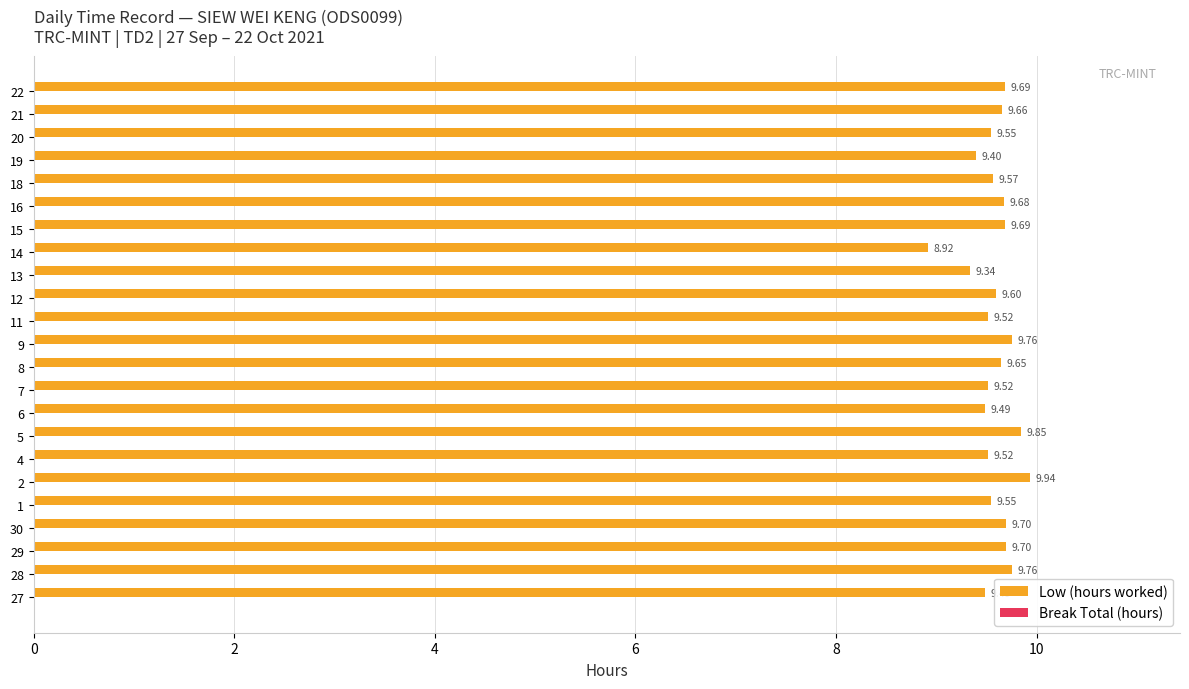

What is the sum of all values?

220.6